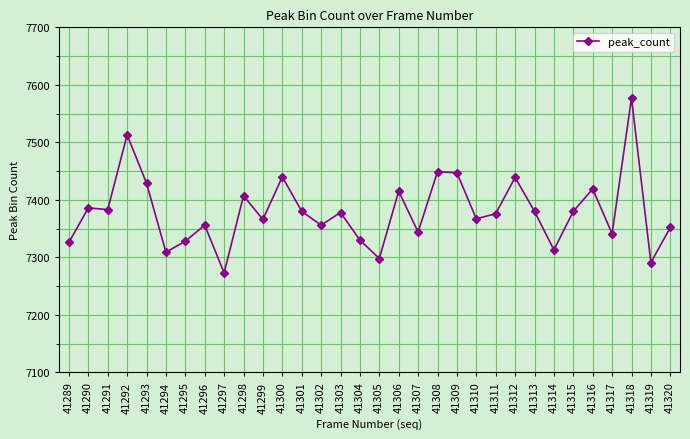

What value does the data have at 41298, to the nearest 5?

7405